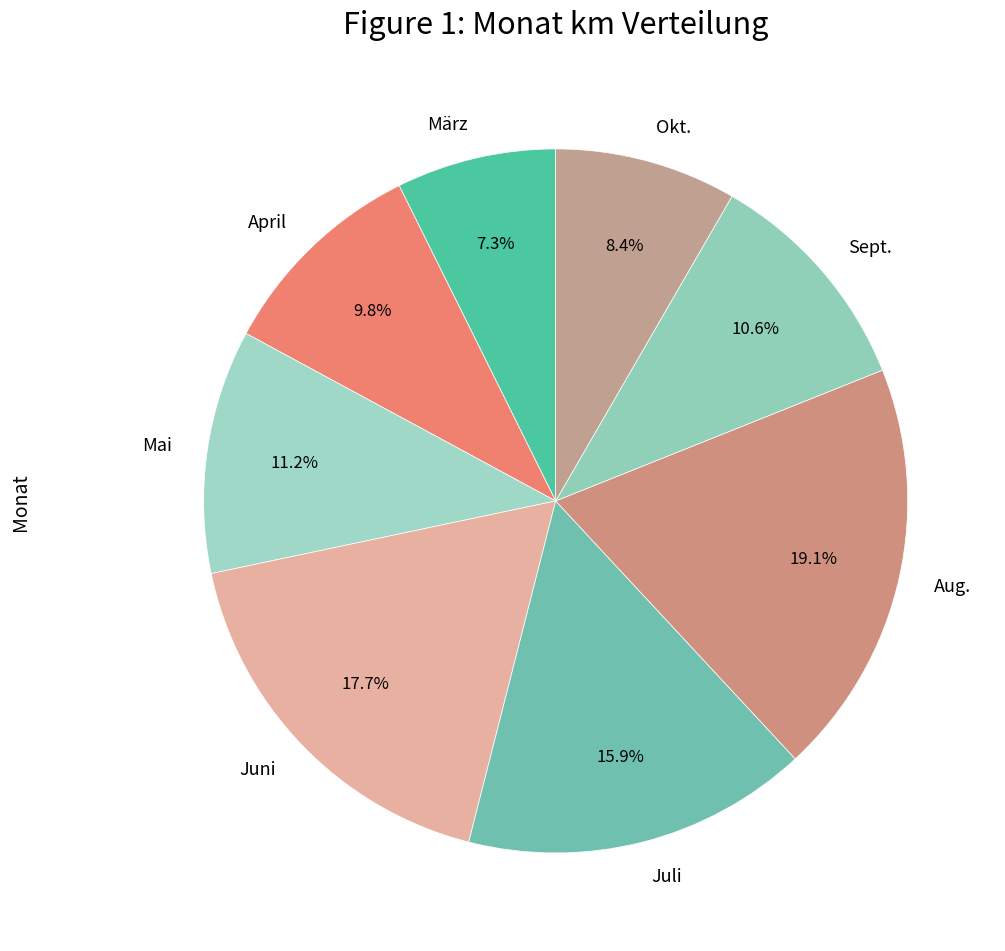

Rank the categories by value from highest to lowest.

Aug., Juni, Juli, Mai, Sept., April, Okt., März